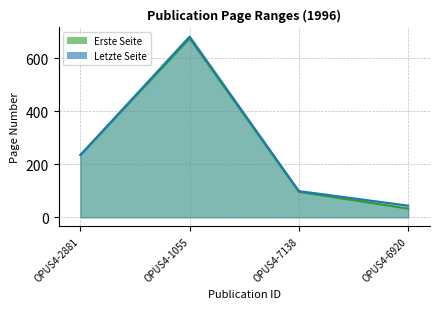

What is the average value of the Erste Seite series?

260